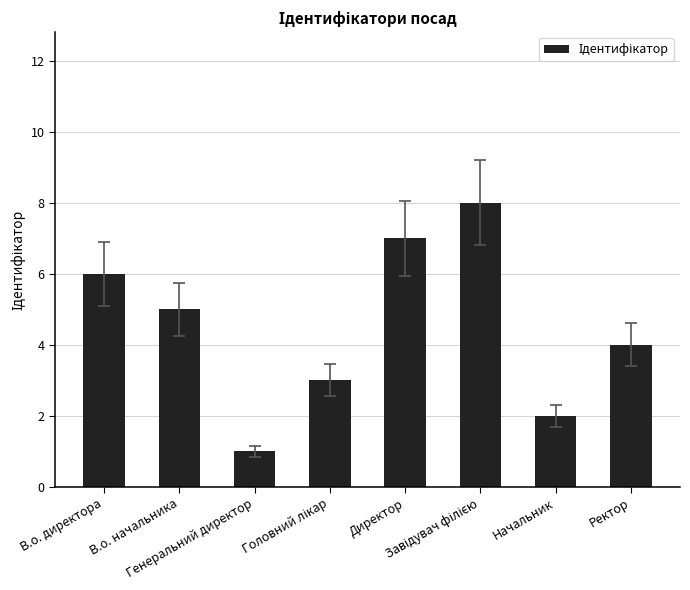

What position from the right is В.о. начальника?

7